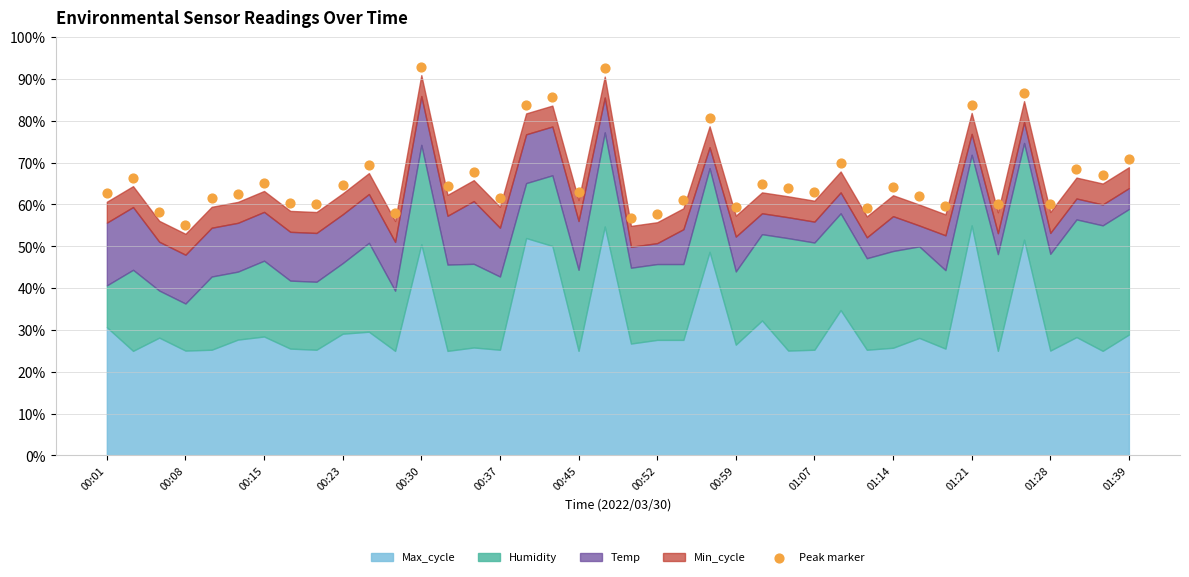

What Y value in the scatter plot is closest to 73?

70.9